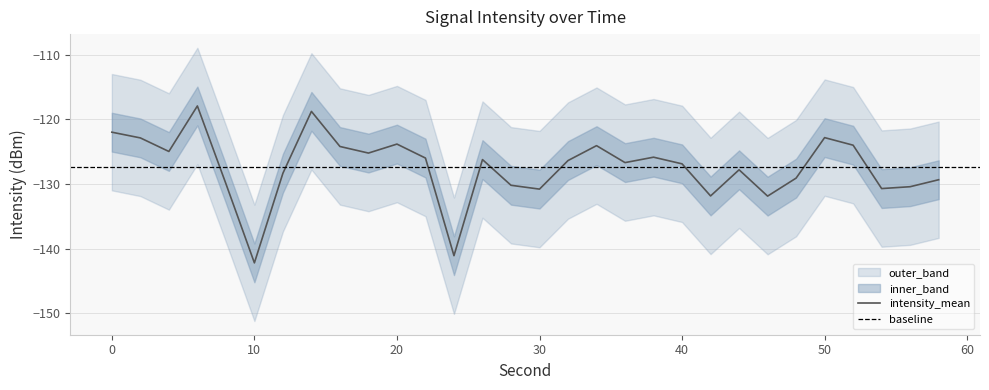

What is the value of the intensity_upper point at the 26th from the left?

-119.8